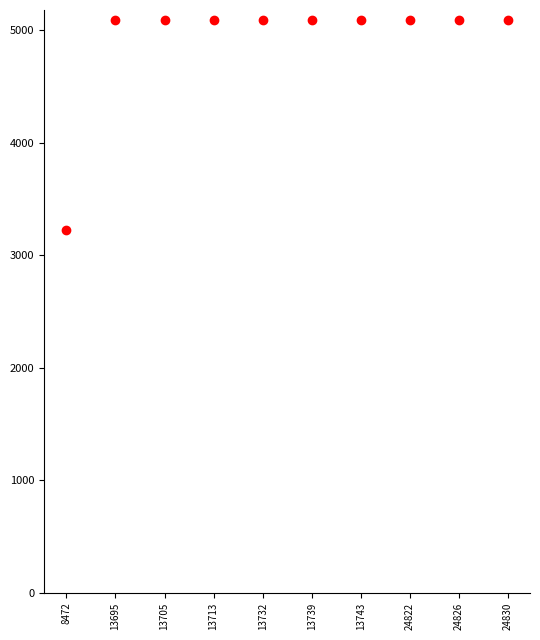

What is the range of Y values (max minus min)?

1861